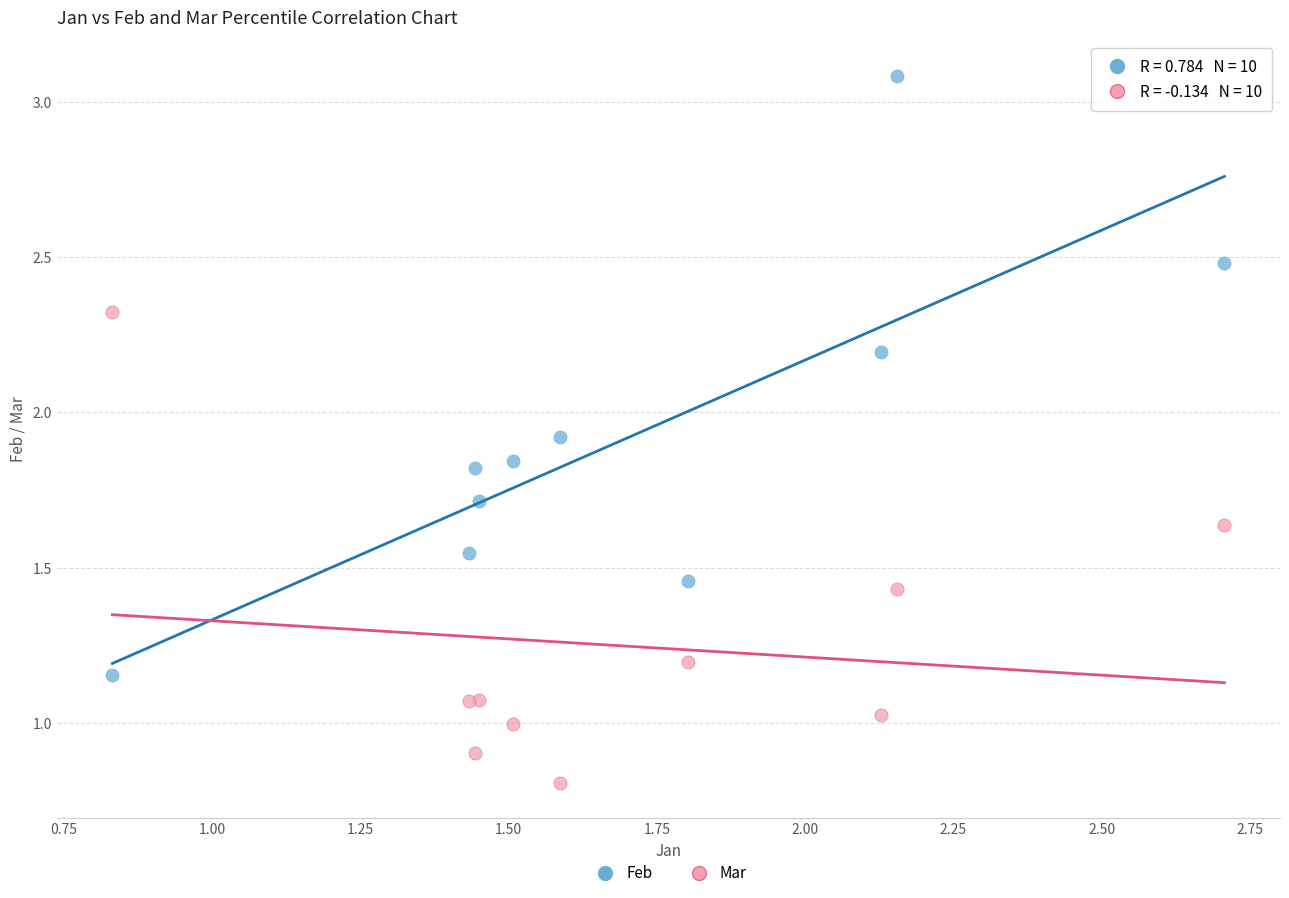

Which series has the widest spread of Y values?

Feb